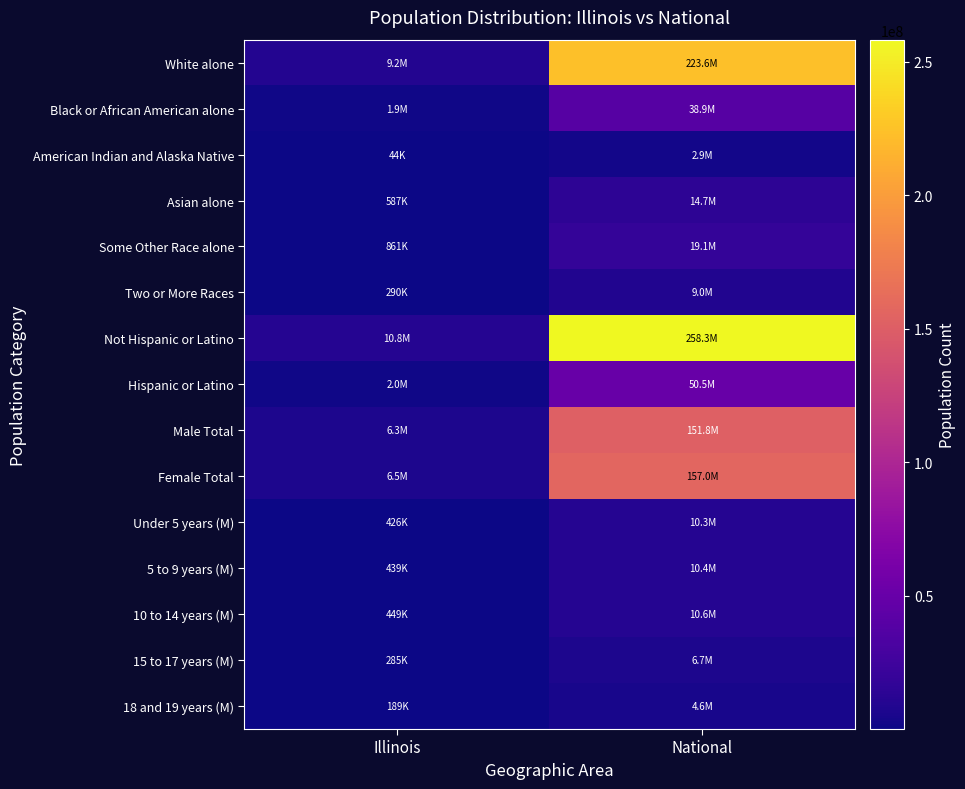

List the series in order of their peak value, highest first.

Not Hispanic or Latino, White alone, Female Total, Male Total, Hispanic or Latino, Black or African American alone, Some Other Race alone, Asian alone, 10 to 14 years (M), 5 to 9 years (M), Under 5 years (M), Two or More Races, 15 to 17 years (M), 18 and 19 years (M), American Indian and Alaska Native